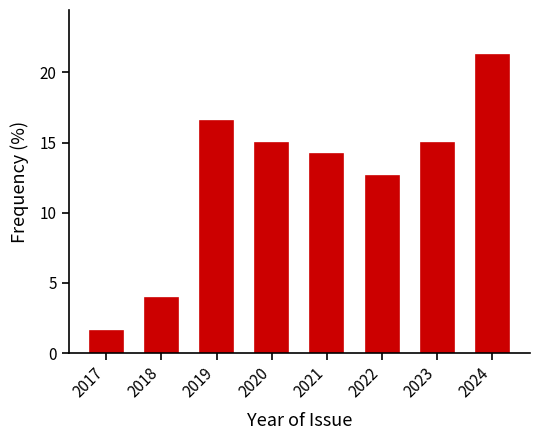

Reading left to right, what are all the values shown in this chart?

2017=1.6	2018=3.9	2019=16.5	2020=15.0	2021=14.2	2022=12.6	2023=15.0	2024=21.3